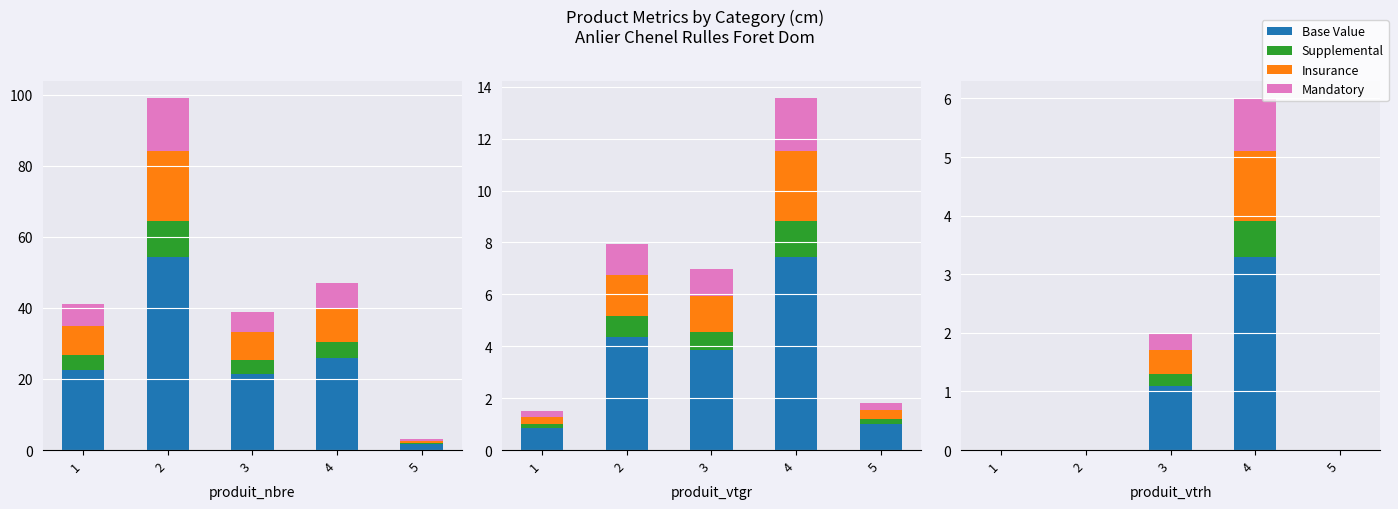

True or false: Insurance has a value of 0.0 at 1.

True